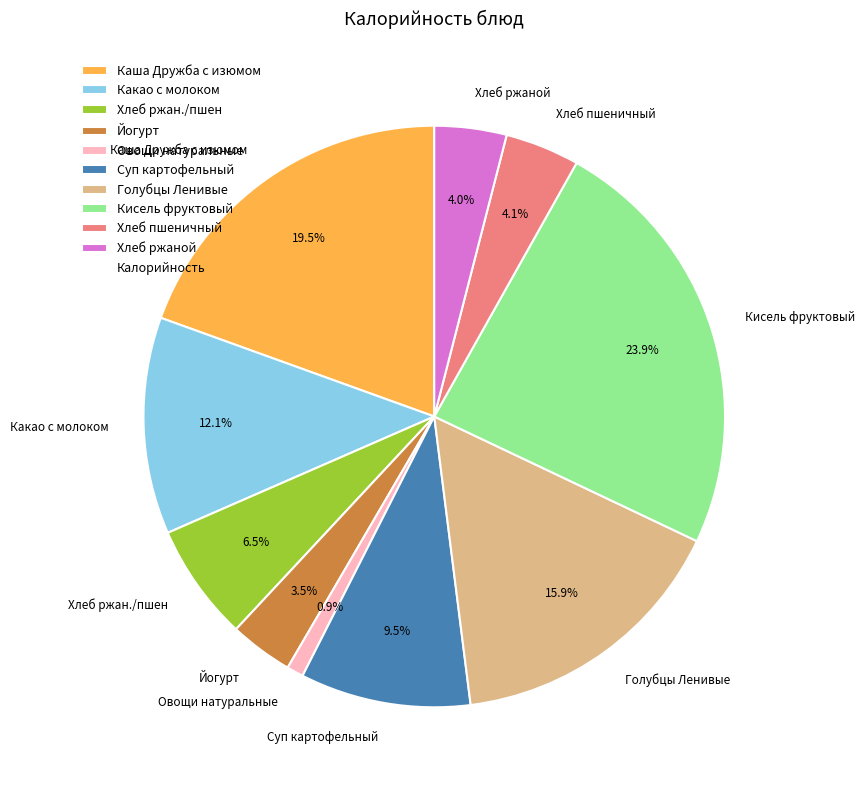

What is the total percentage of Хлеб ржаной and Кисель фруктовый?

27.9%